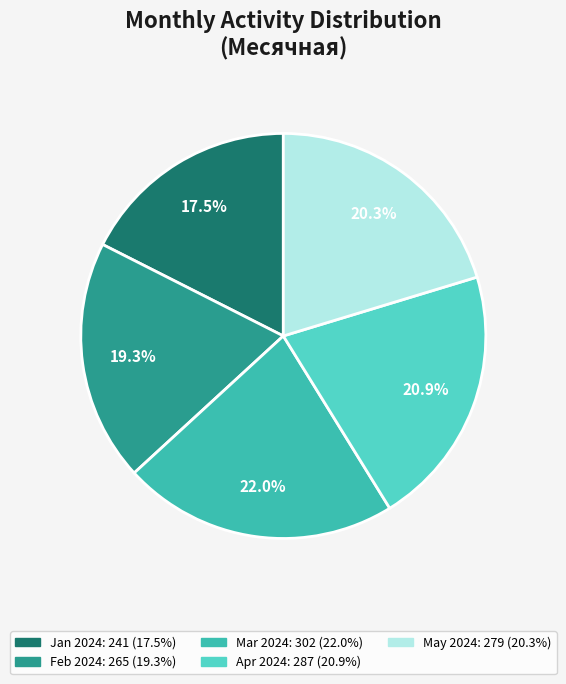

Count the number of slices in the pie.

5